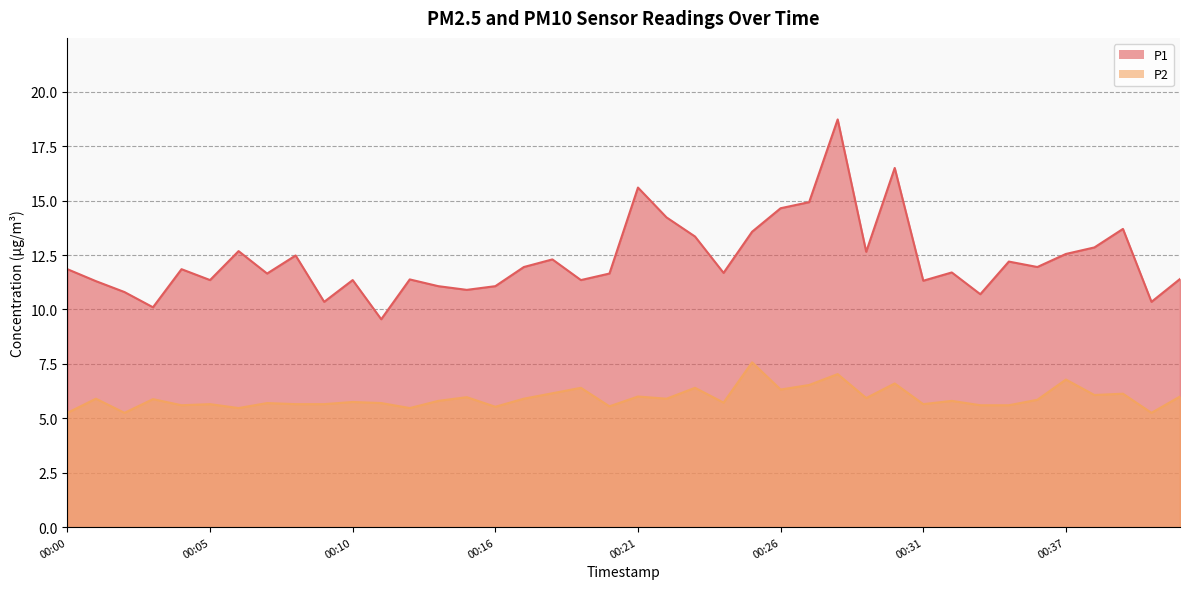

Is it true that P2 equals 2.2 at 00:02?

False